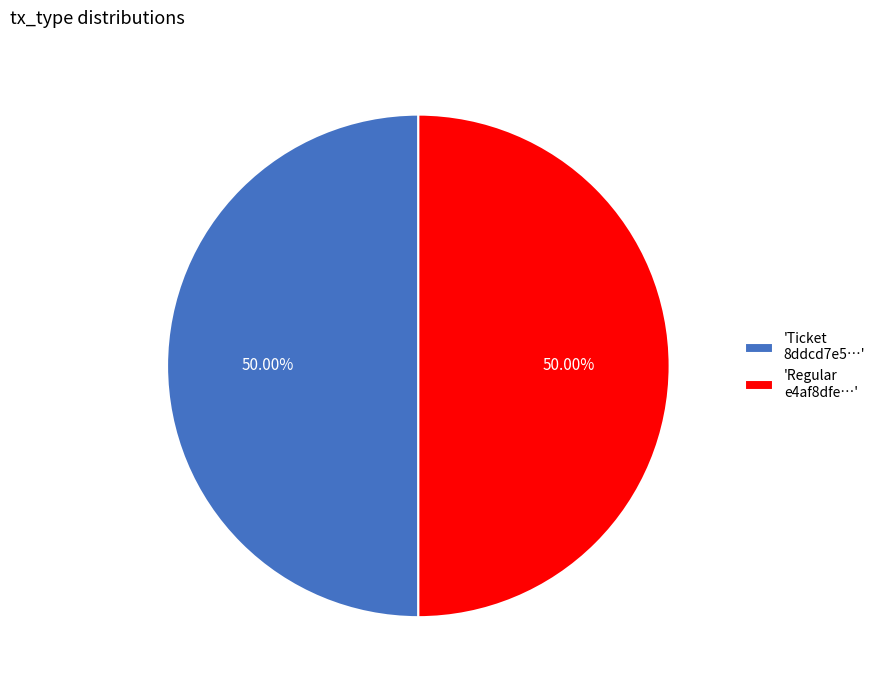

Do 'Regular e4af8dfe…' and 'Ticket 8ddcd7e5…' together represent more than half of the pie?

Yes